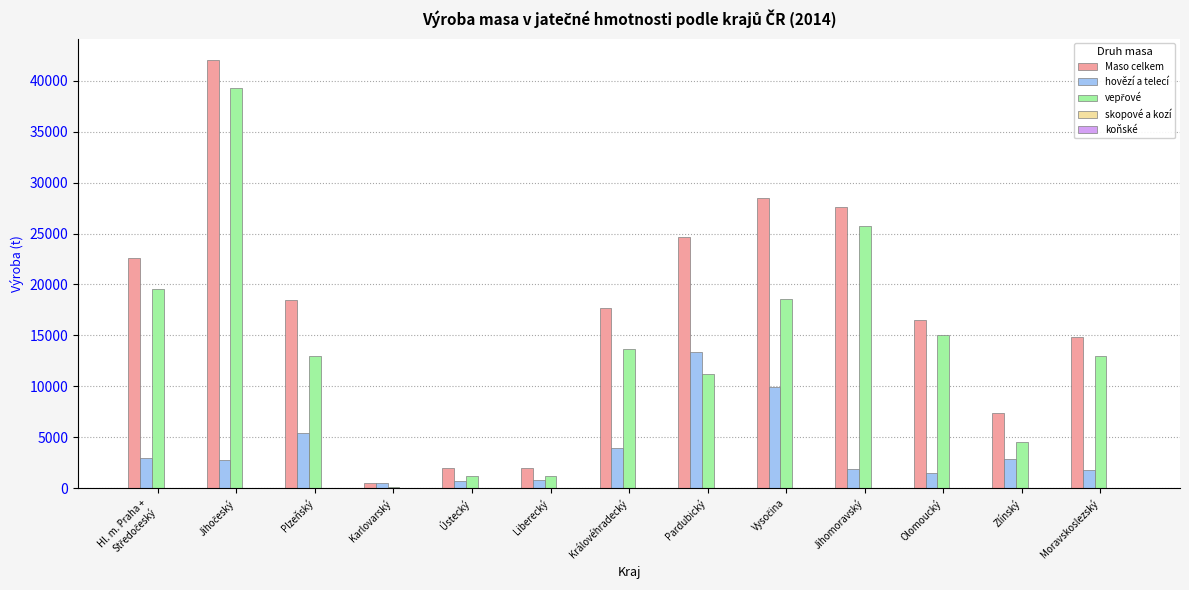

What is the maximum value shown in the chart?

42042